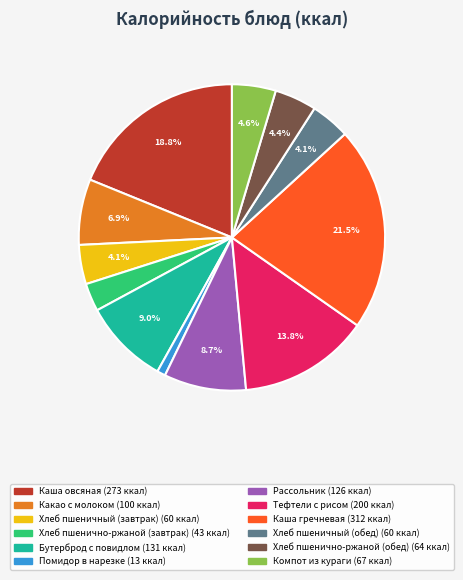

Is the sum of Хлеб пшенично-ржаной (обед) and Бутерброд с повидлом greater than half?

No